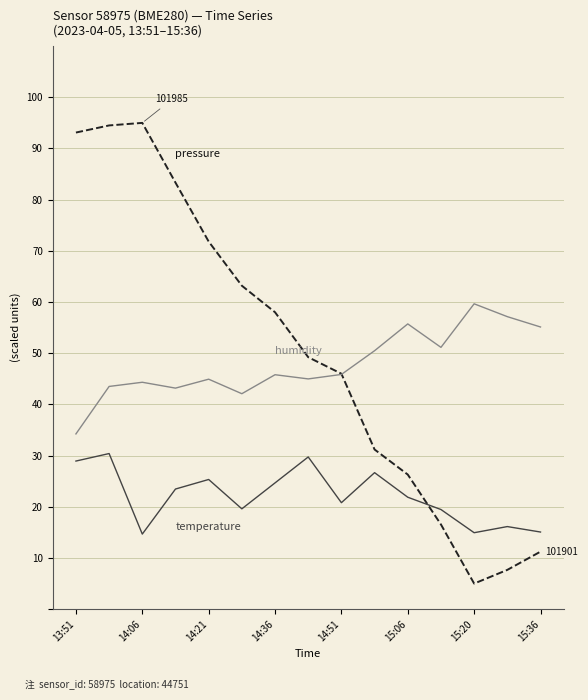

What is the maximum value shown in the chart?

95.0